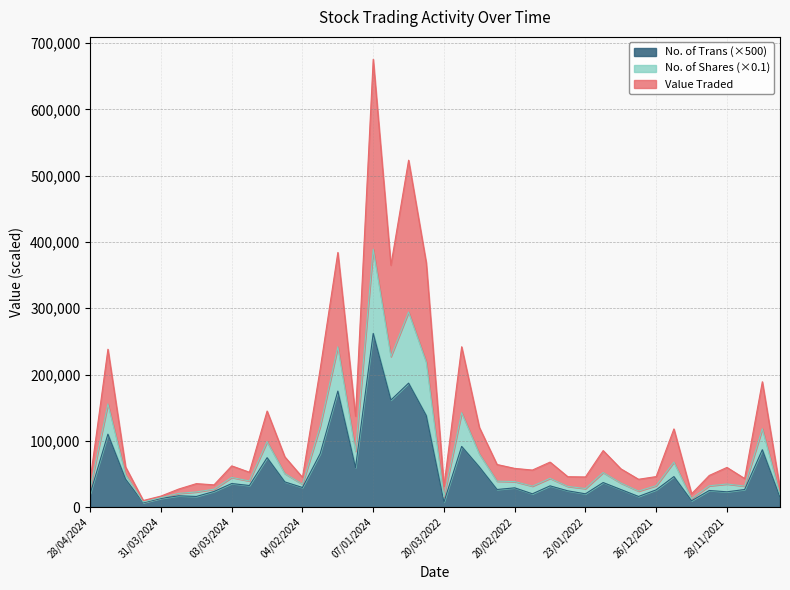

Which series changed the most between 31/12/2023 and 05/12/2021?

Value Traded